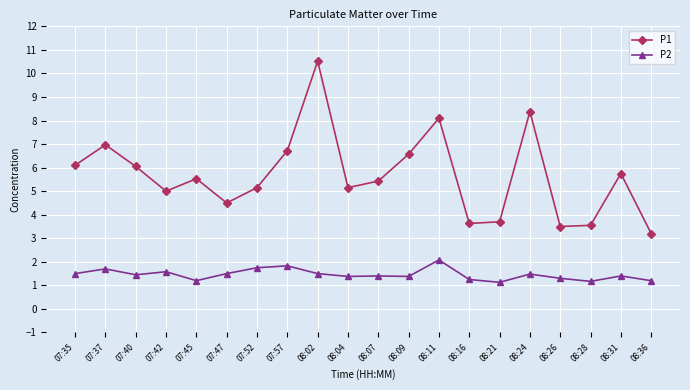

What is the difference between the second highest and second lowest values in the P1 series?

4.9